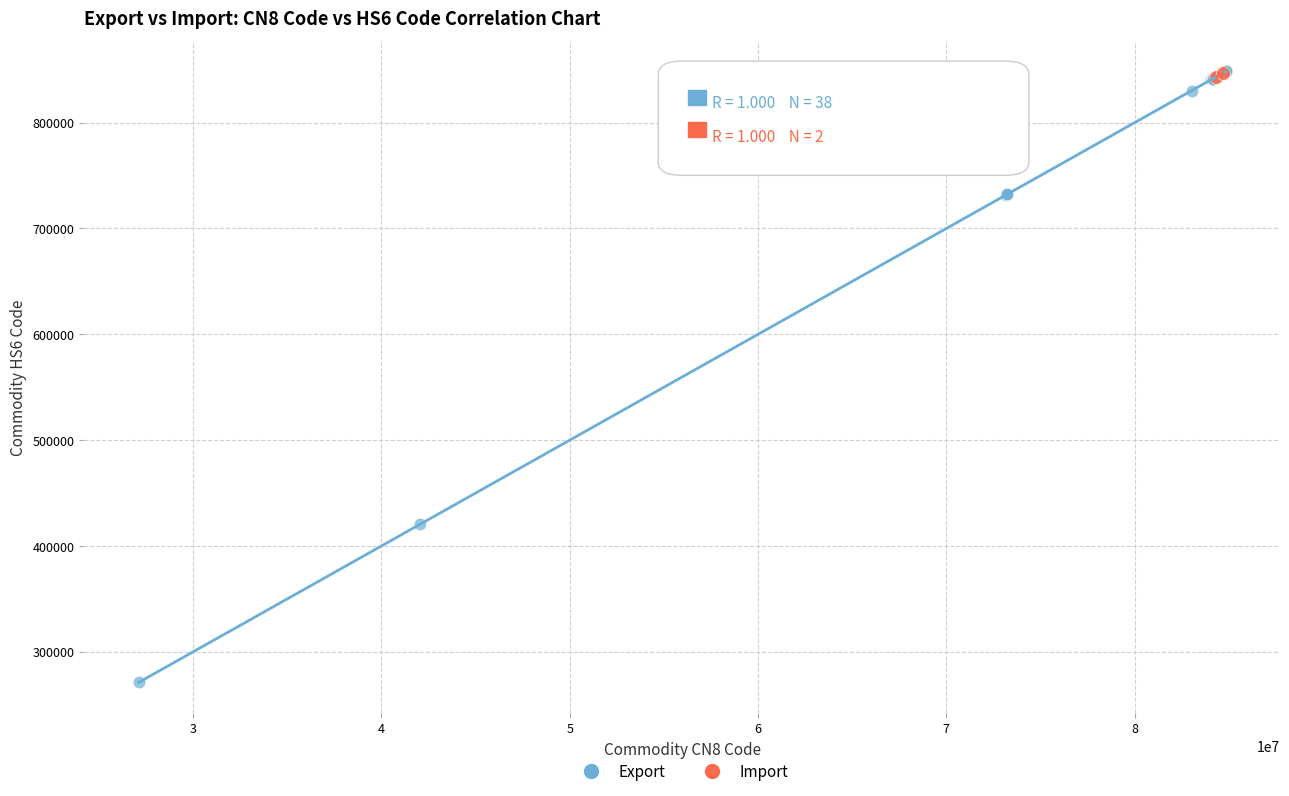

What are all the series names shown in the legend?

Export, Import